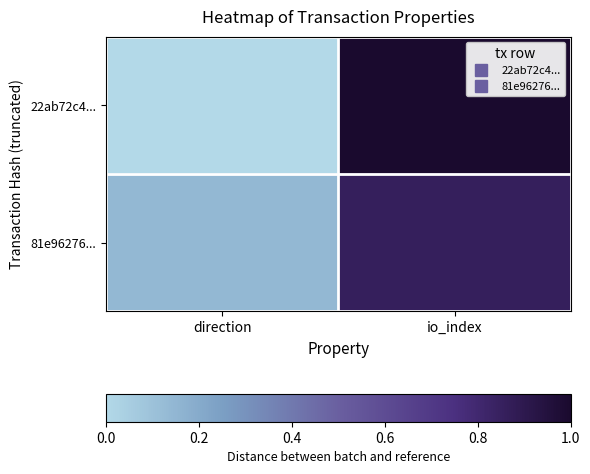

Between direction and io_index, which series saw the biggest shift?

22ab72c4...